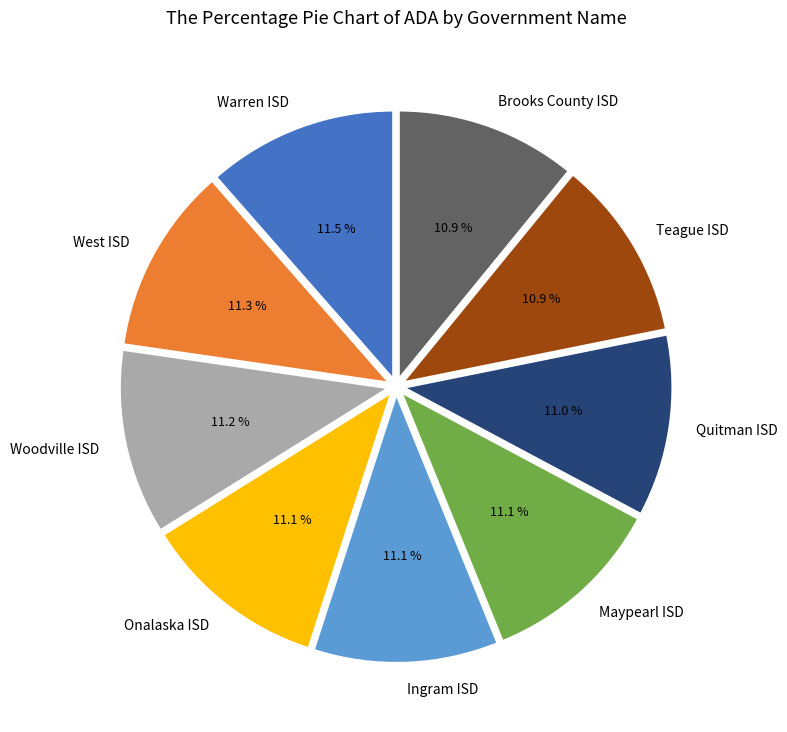

To the nearest percent, what percentage of the pie is Woodville ISD?

11%